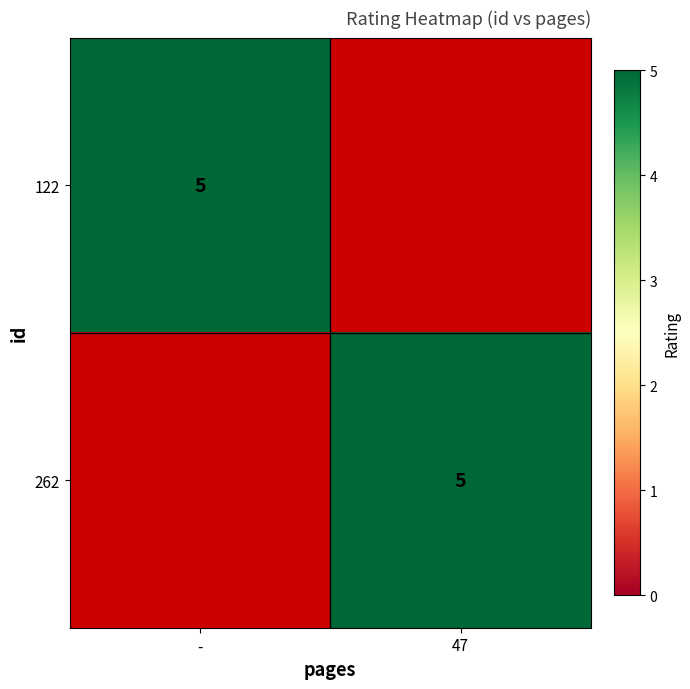

Is it true that 122 equals 8 at -?

False